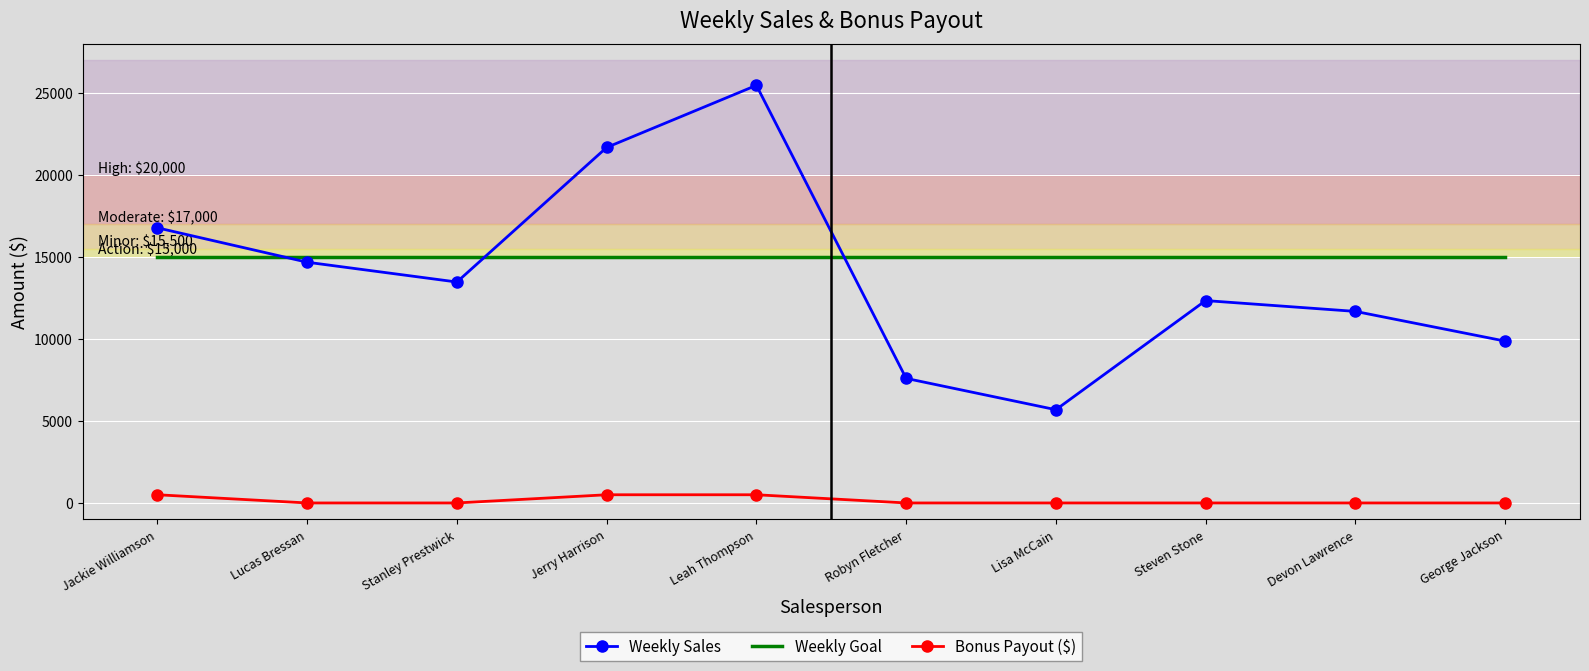

What is the difference between the maximum and minimum values in the Bonus Payout ($) series?

500.0